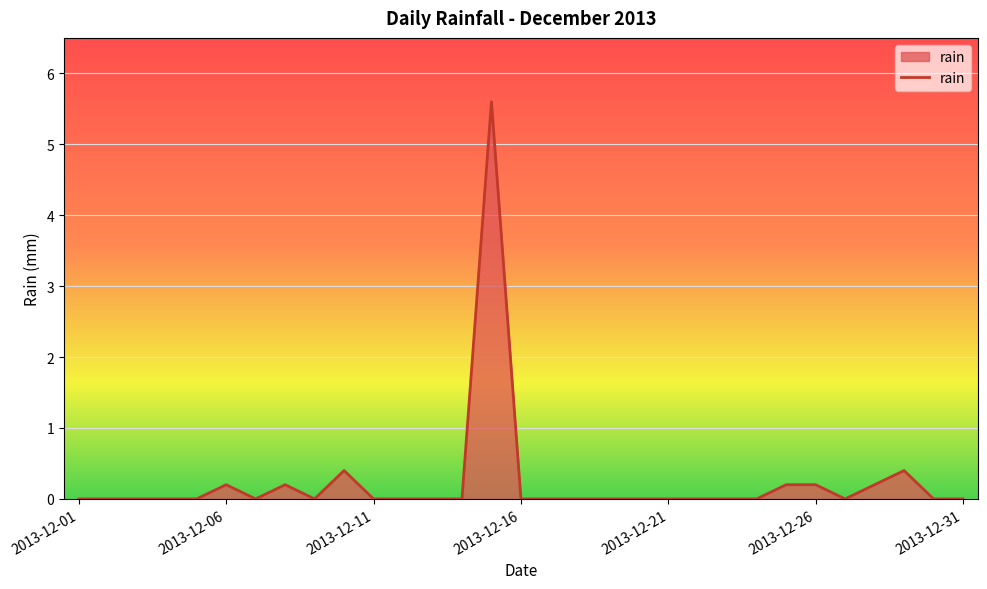

What is the sum of all values?

7.4